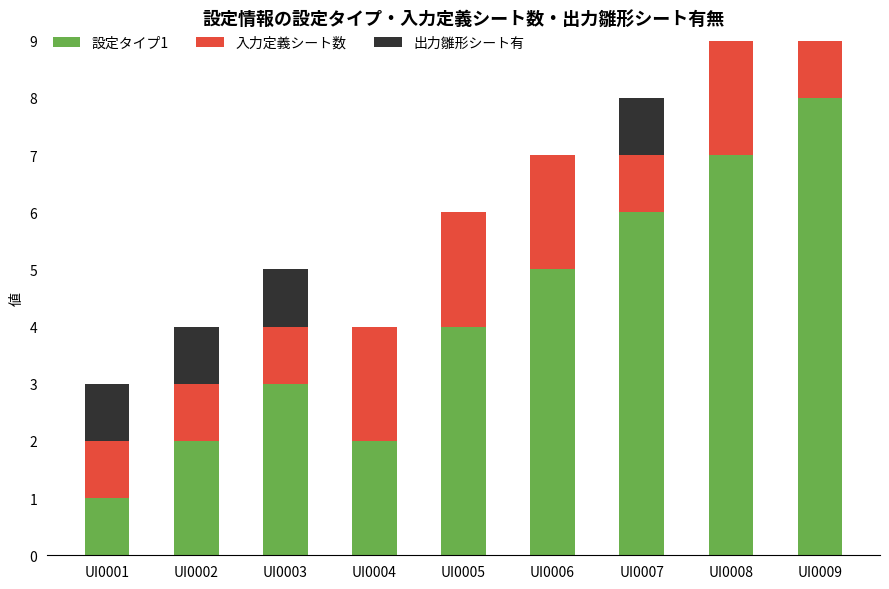

Does the chart contain stacked bars?

Yes